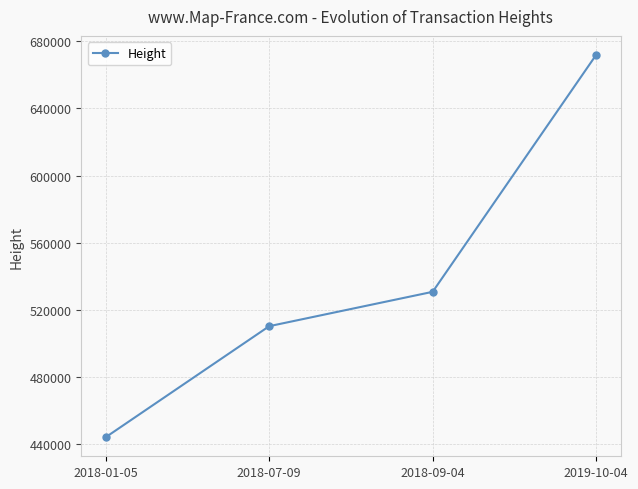

What is the maximum value shown in the chart?

671802